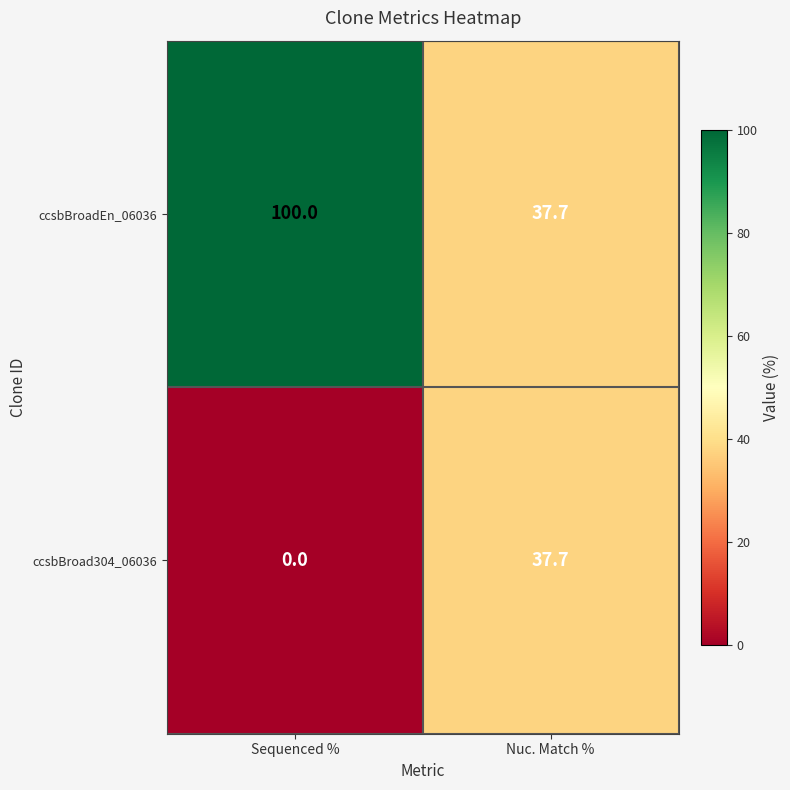

The value of ccsbBroad304_06036 at Sequenced % is 0.0. True or false?

True